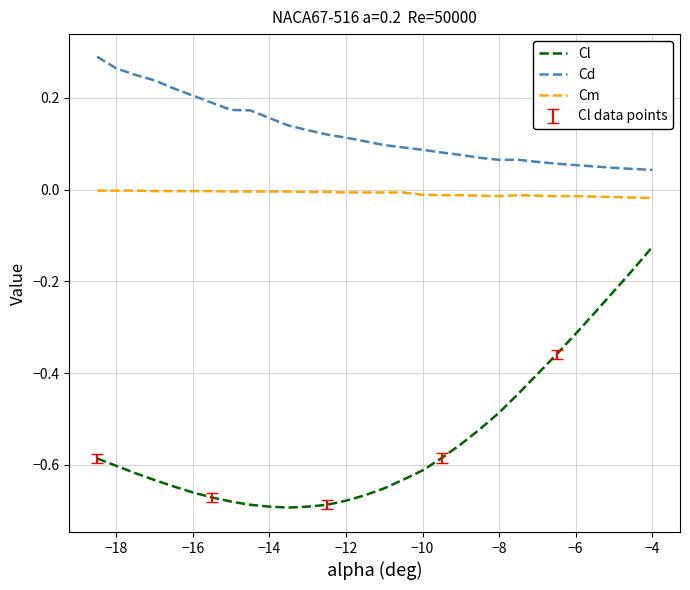

True or false: Cm and Cl intersect in this chart.

False